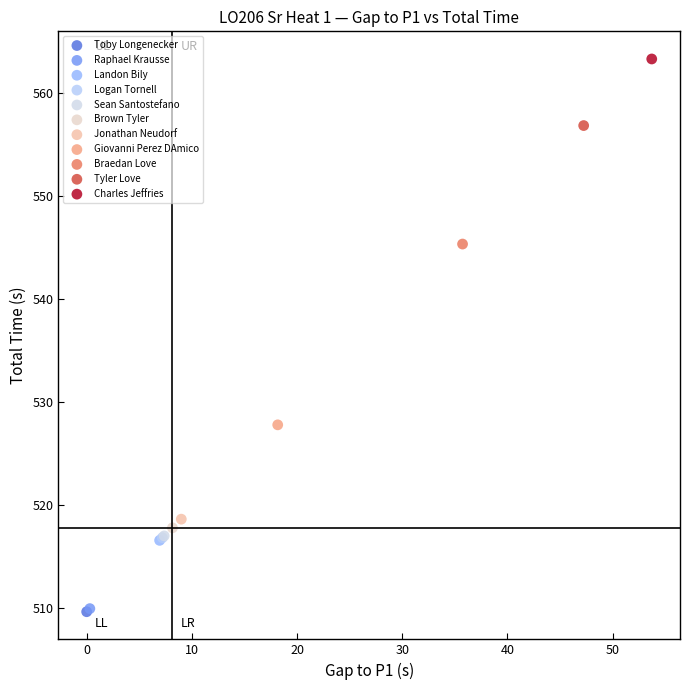

What are all the series names shown in the legend?

Toby Longenecker, Raphael Krausse, Landon Bily, Logan Tornell, Sean Santostefano, Brown Tyler, Jonathan Neudorf, Giovanni Perez DAmico, Braedan Love, Tyler Love, Charles Jeffries